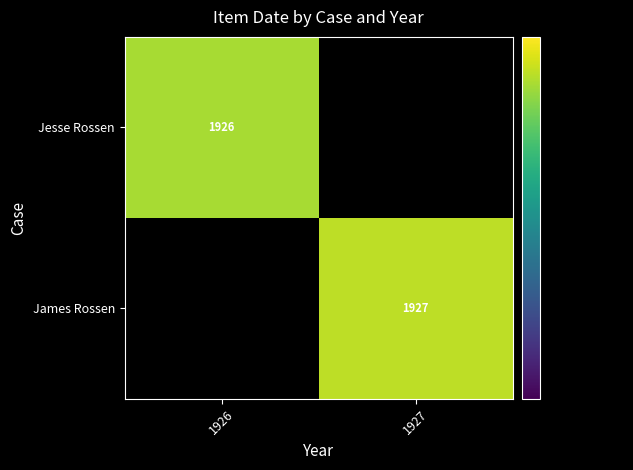

What is the smallest value displayed?

1926.0